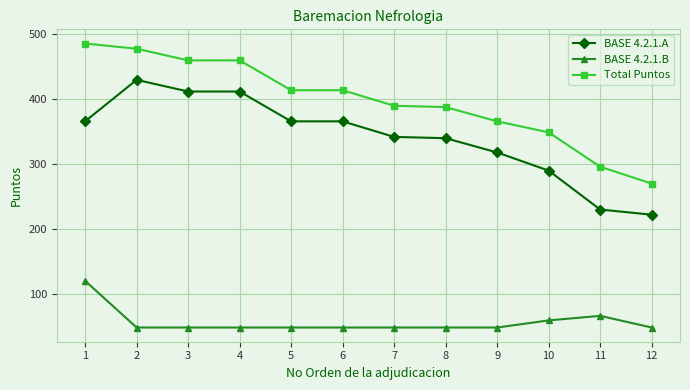

At which category does BASE 4.2.1.A reach its first local peak?

2